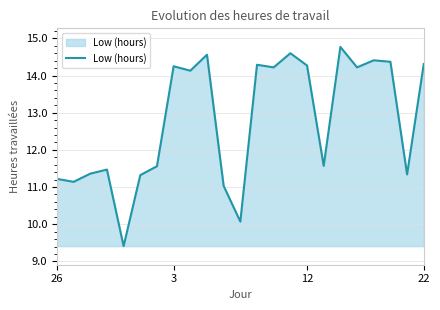

What is the minimum value shown in the chart?

9.4